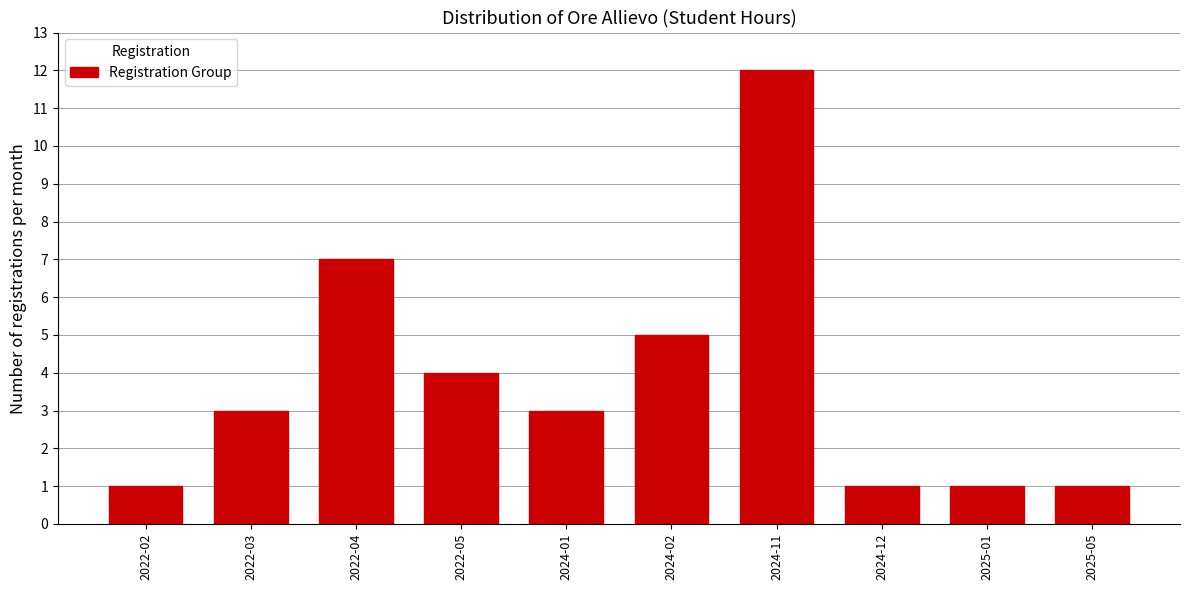

Reading left to right, transcribe all the data shown in this chart.

2022-02=1	2022-03=3	2022-04=7	2022-05=4	2024-01=3	2024-02=5	2024-11=12	2024-12=1	2025-01=1	2025-05=1